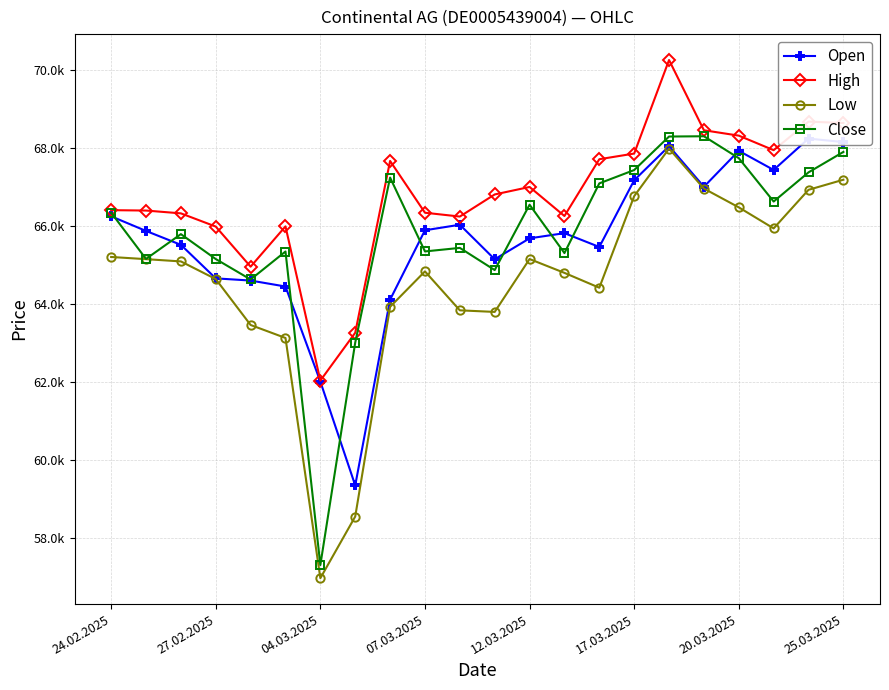

Reading left to right, transcribe all the data shown in this chart.

Open: 66257	65882	65526	64665	64609	64456	62017	59353	64119	65899	66041	65155	65692	65825	65471	67182	68057	67015	67938	67447	68251	68162
High: 66415	66405	66333	65994	64965	65999	62042	63270	67678	66349	66251	66818	67010	66265	67722	67867	70267	68465	68327	67954	68687	68651
Low: 65214	65158	65100	64647	63469	63136	56973	58555	63935	64844	63845	63804	65161	64806	64425	66774	67995	66969	66487	65947	66937	67196
Close: 66351	65164	65800	65161	64636	65354	57311	63017	67251	65356	65447	64878	66555	65314	67102	67444	68304	68311	67749	66636	67385	67909